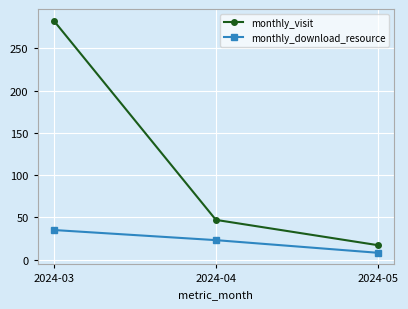

List the labels in order of monthly_download_resource value, smallest first.

2024-05, 2024-04, 2024-03